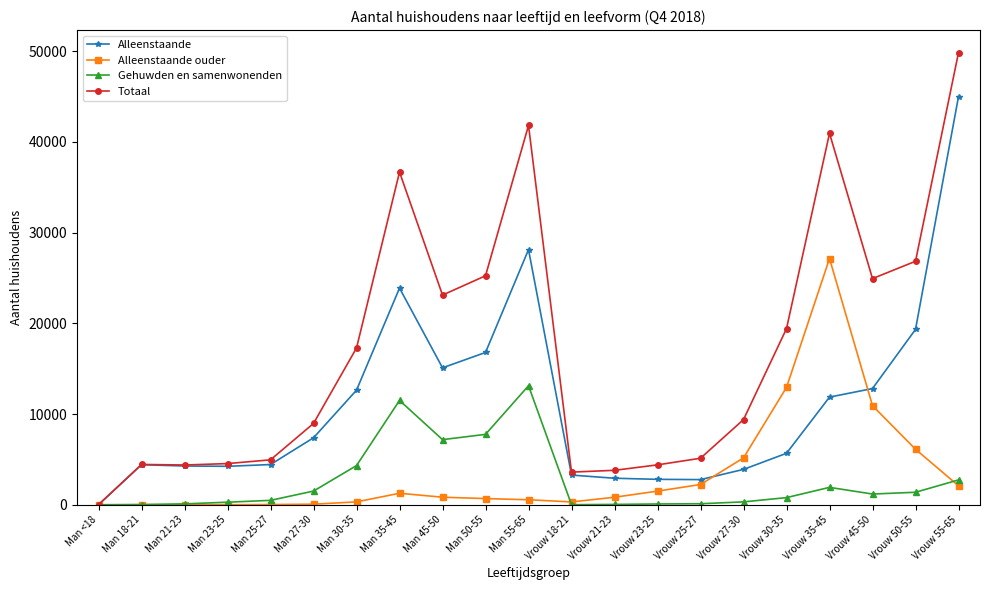

At which category does the chart reach its peak across all series?

Vrouw 55-65